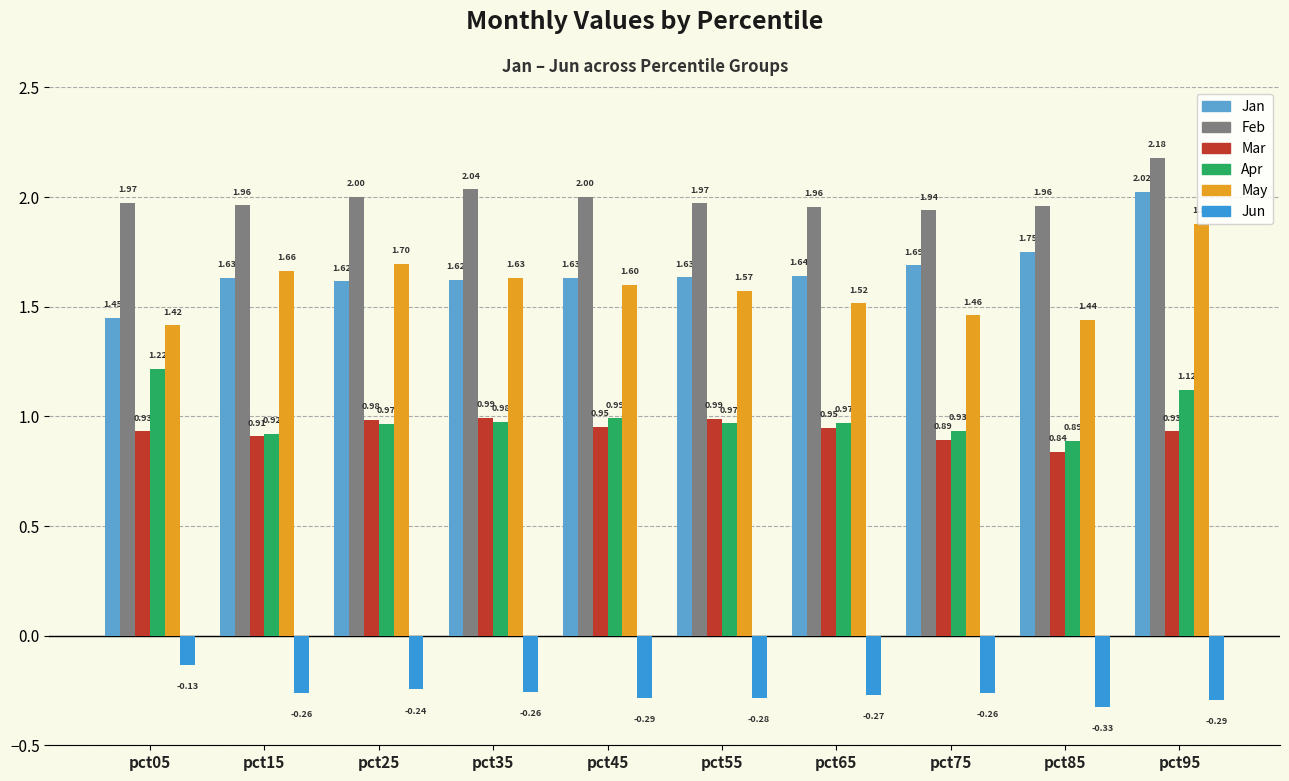

How many data points does each series have?

10